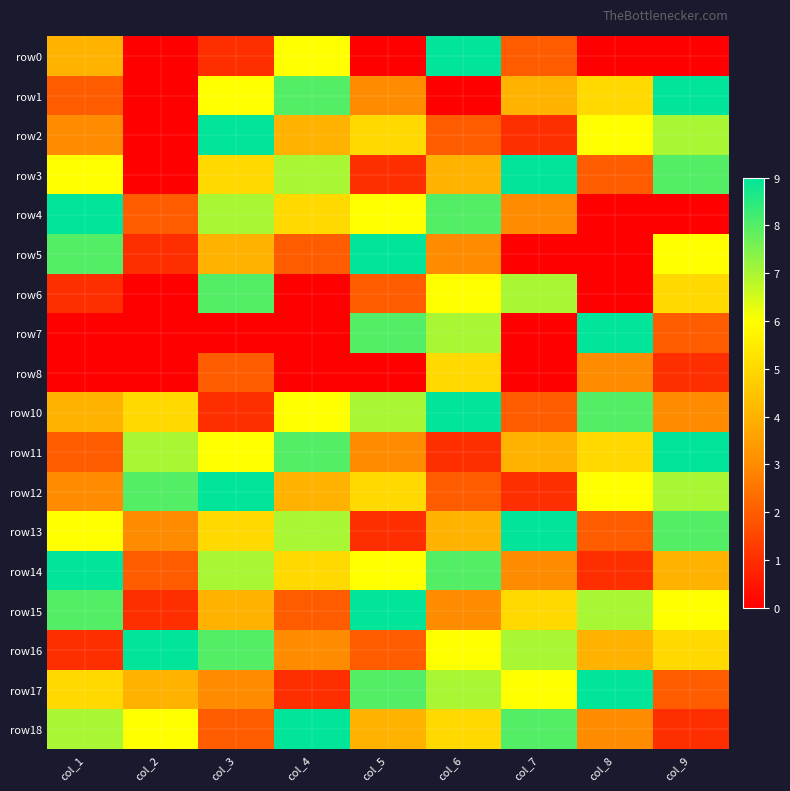

At how many categories does at least one series exceed 4?

9